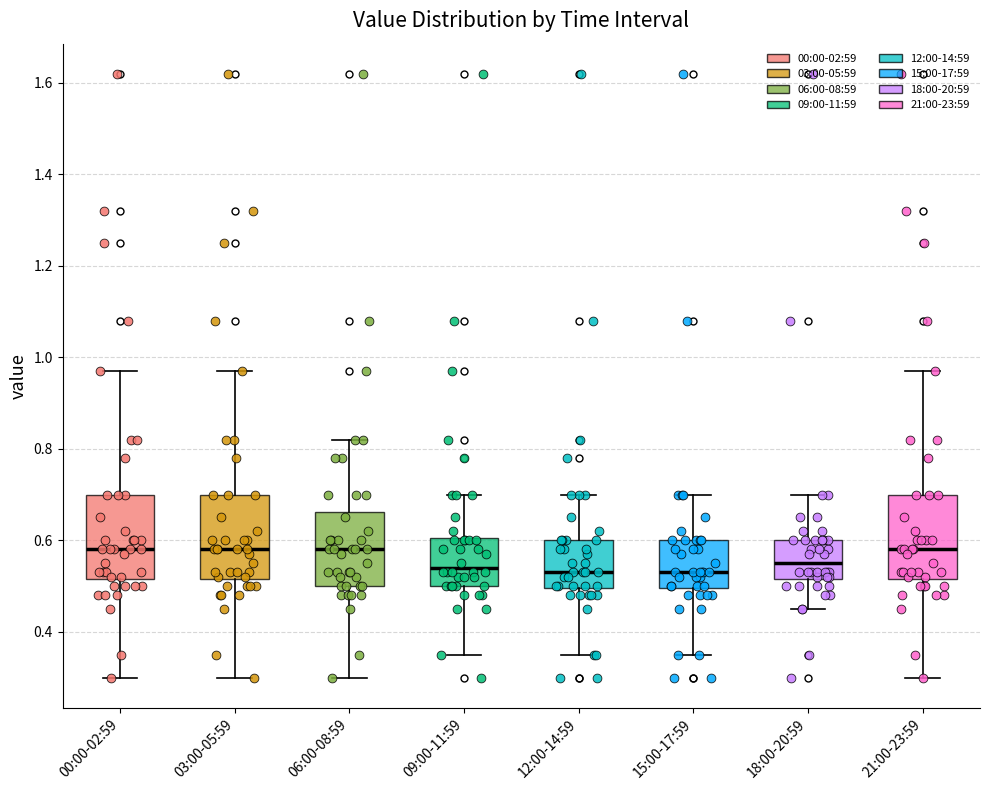

Where is the lower edge of the box for 06:00-08:59 on the y-axis? The values are not printed on the chart, so give them approximately, as read against the axis.

0.50